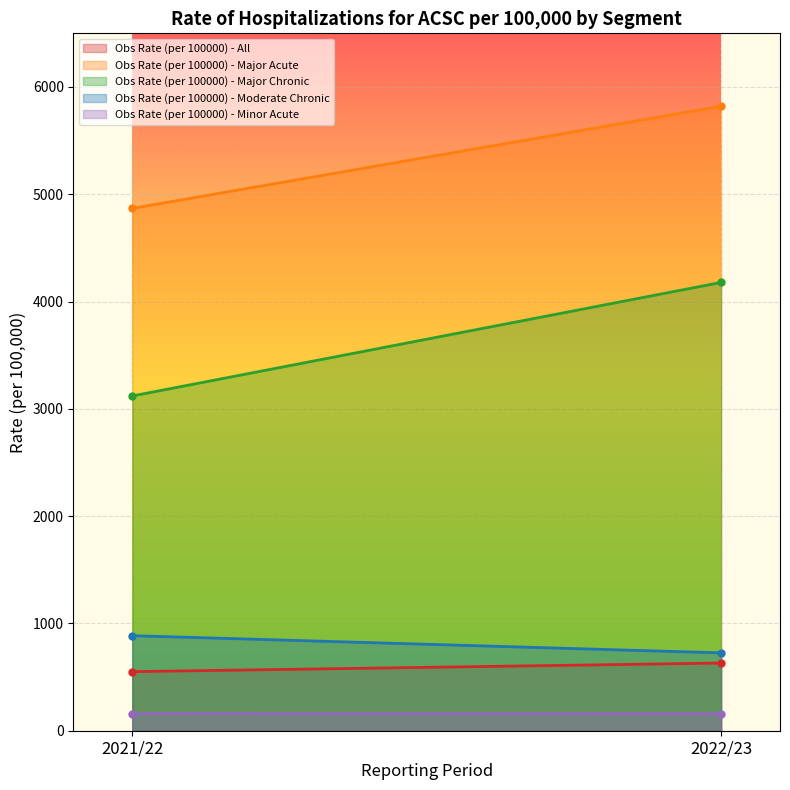

Where is Obs Rate (per 100000) - Major Acute nearest to the value 5344?

2021/22